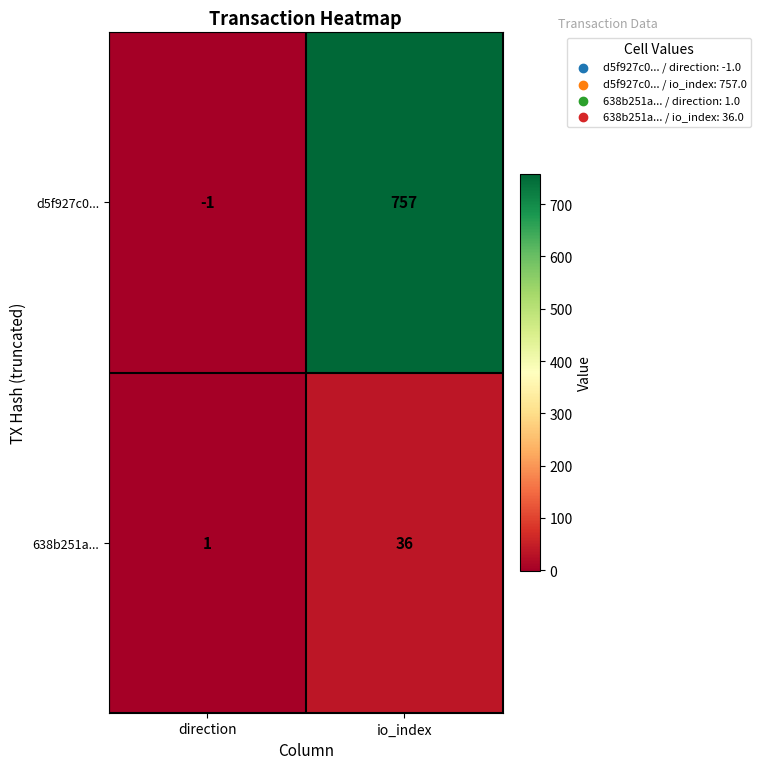

Reading right to left, extract all data points from this chart.

d5f927c0...: 757	-1
638b251a...: 36	1